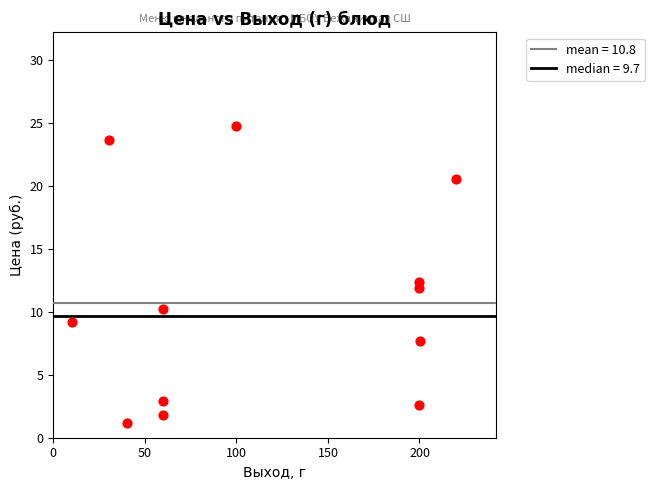

What Y value in the scatter plot is closest to 13?

12.4